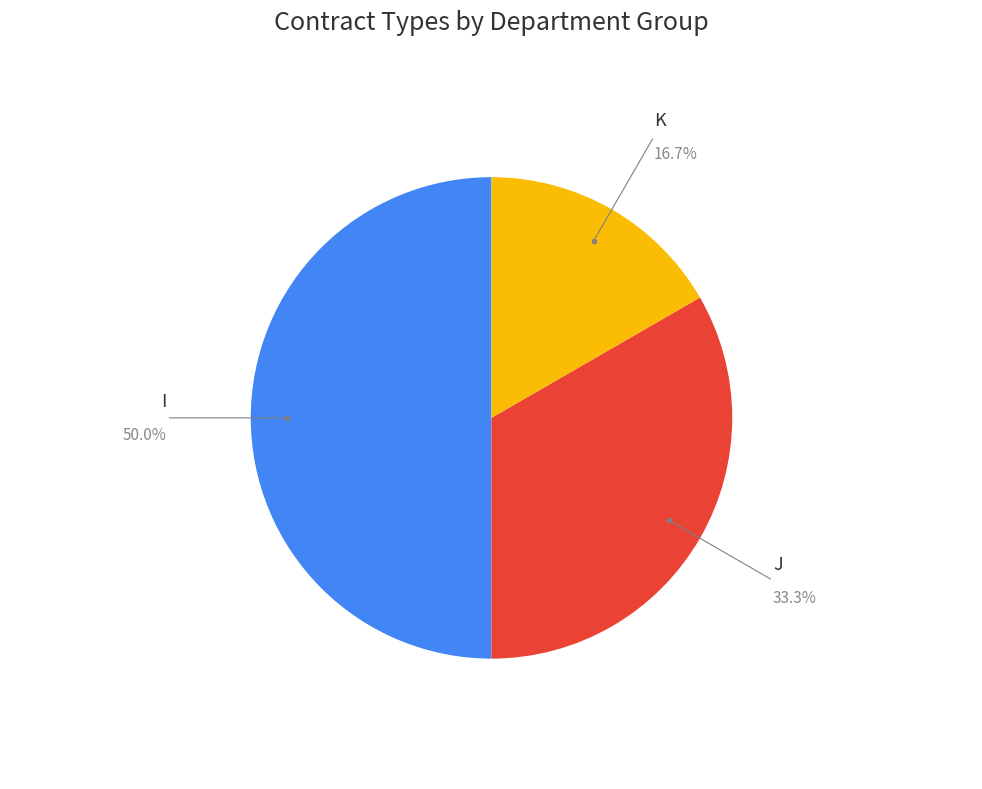

How many segments does this pie chart have?

3